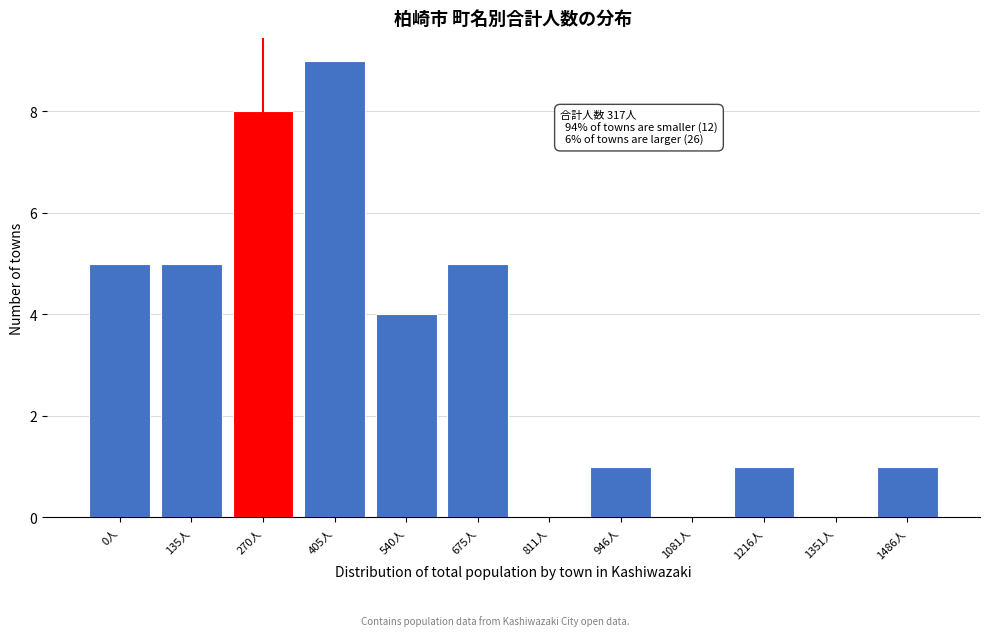

Reading left to right, what are all the values shown in this chart?

0人=5	135人=5	270人=8	405人=9	540人=4	675人=5	811人=0	946人=1	1081人=0	1216人=1	1351人=0	1486人=1